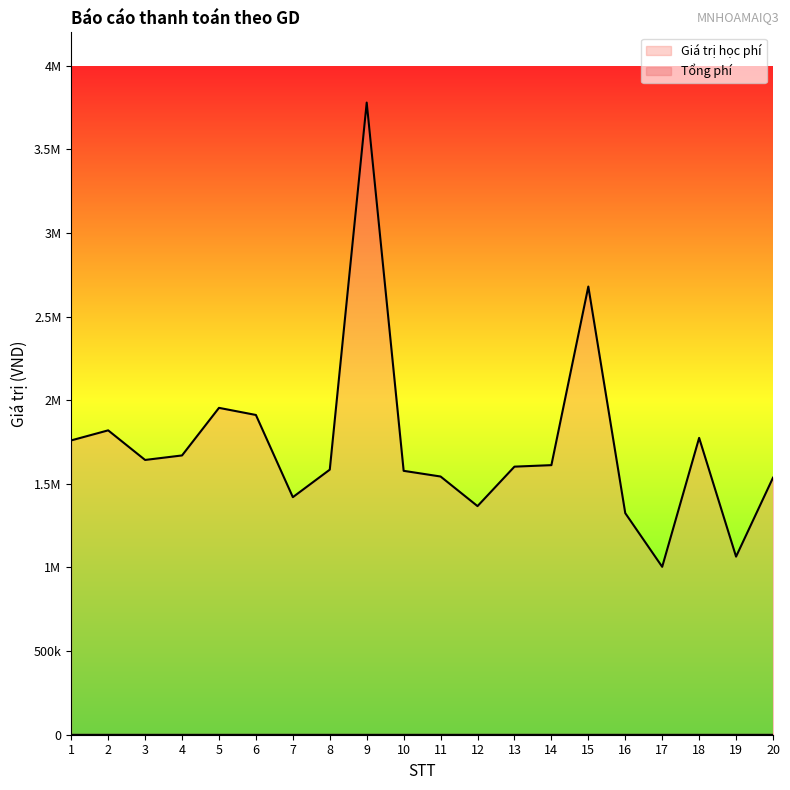

True or false: the data shows 1685740 at 19.

False